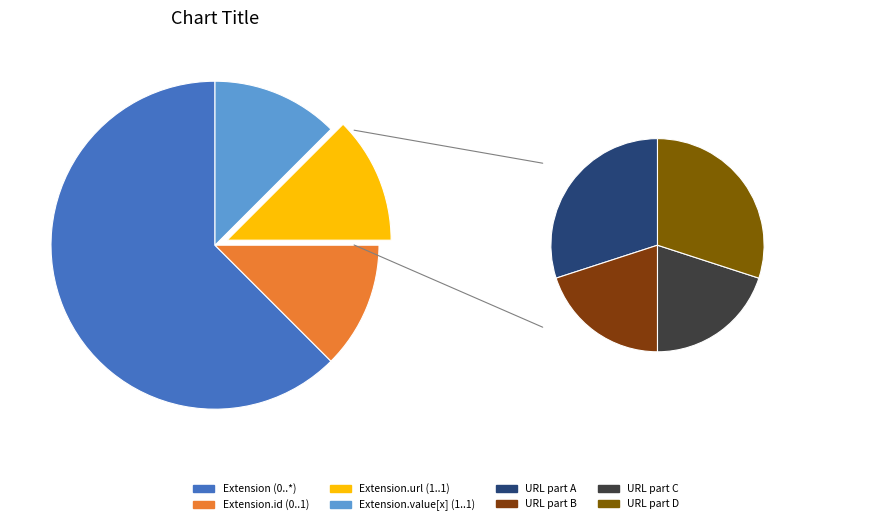

To the nearest percent, what is the difference between the Extension.extension and Extension.url slice percentages?

50%